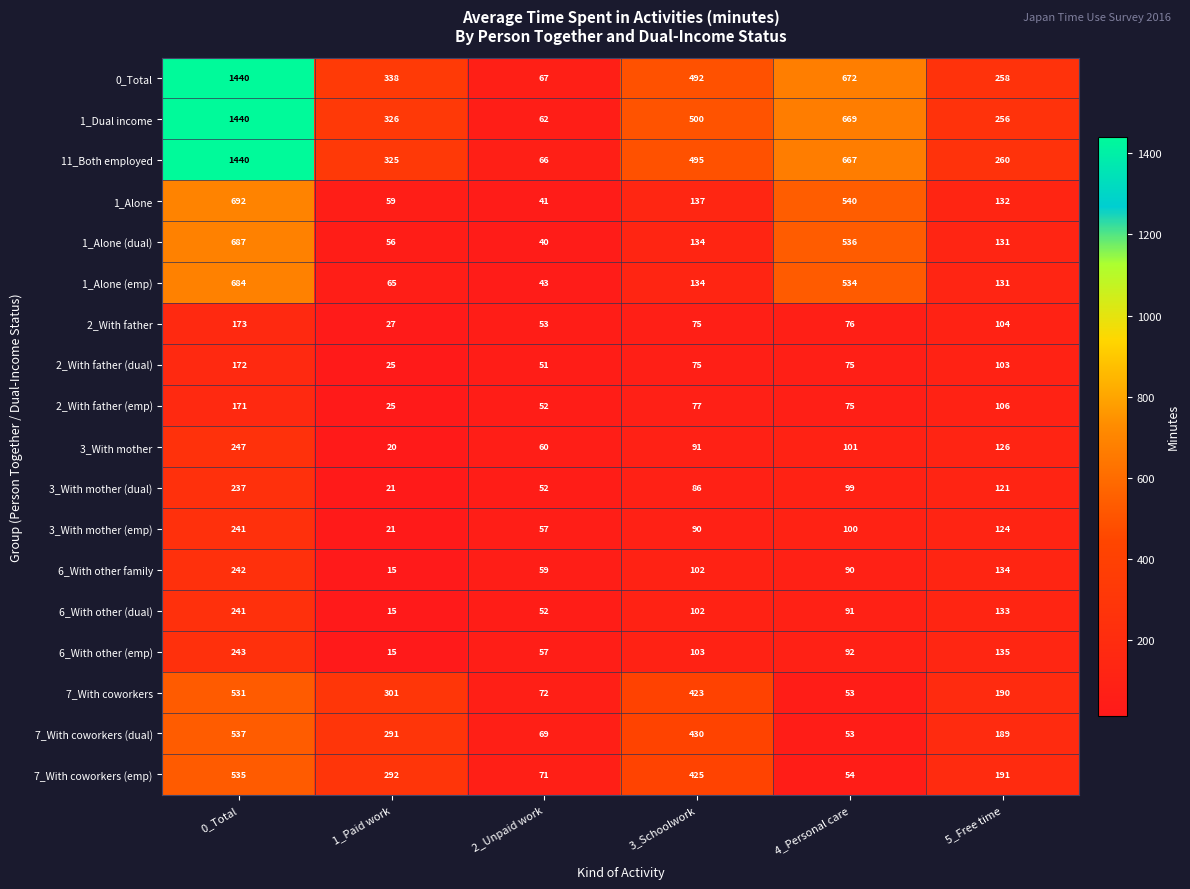

Which series has the largest range (max minus min)?

1_Dual income